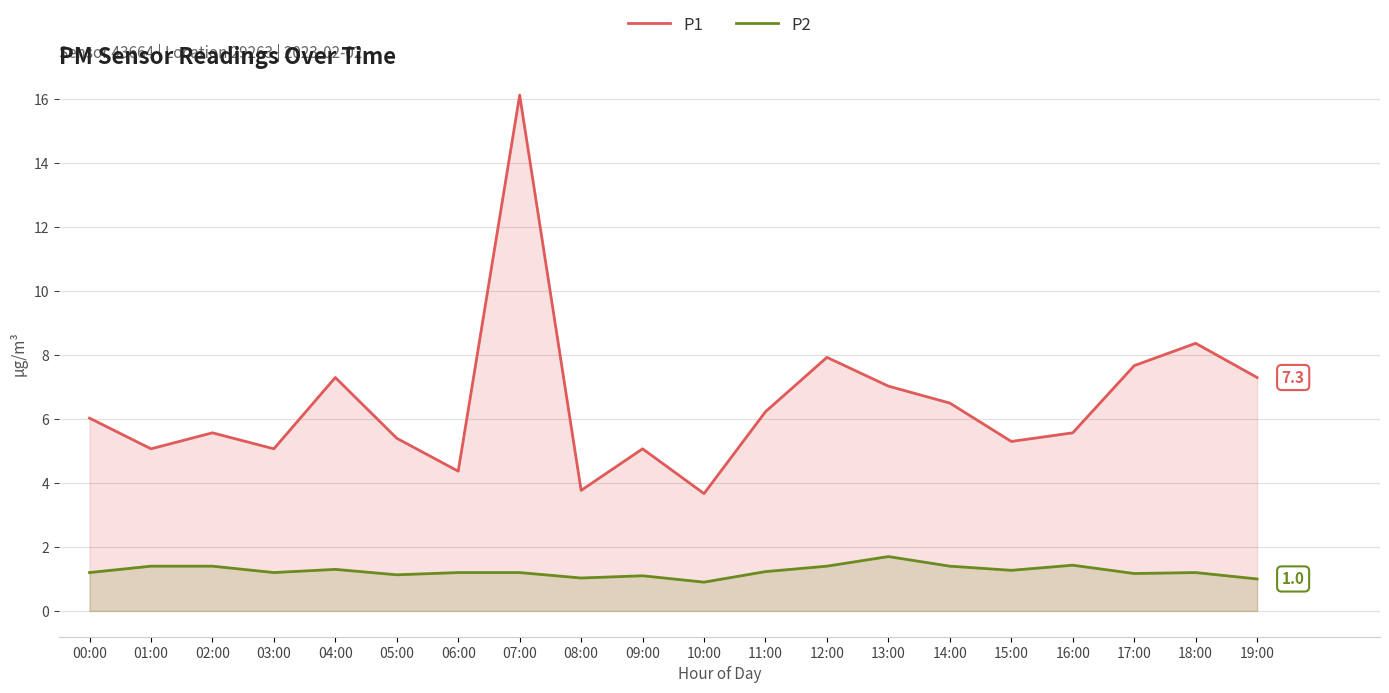

Which series has the largest total across all categories?

P1